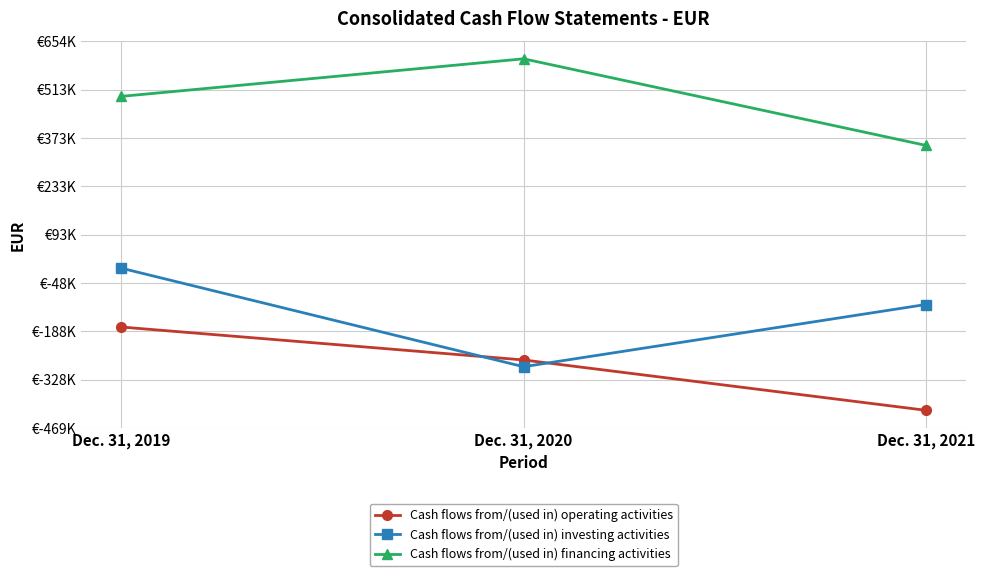

The value of Cash flows from/(used in) investing activities at Dec. 31, 2019 is -7125. True or false?

False